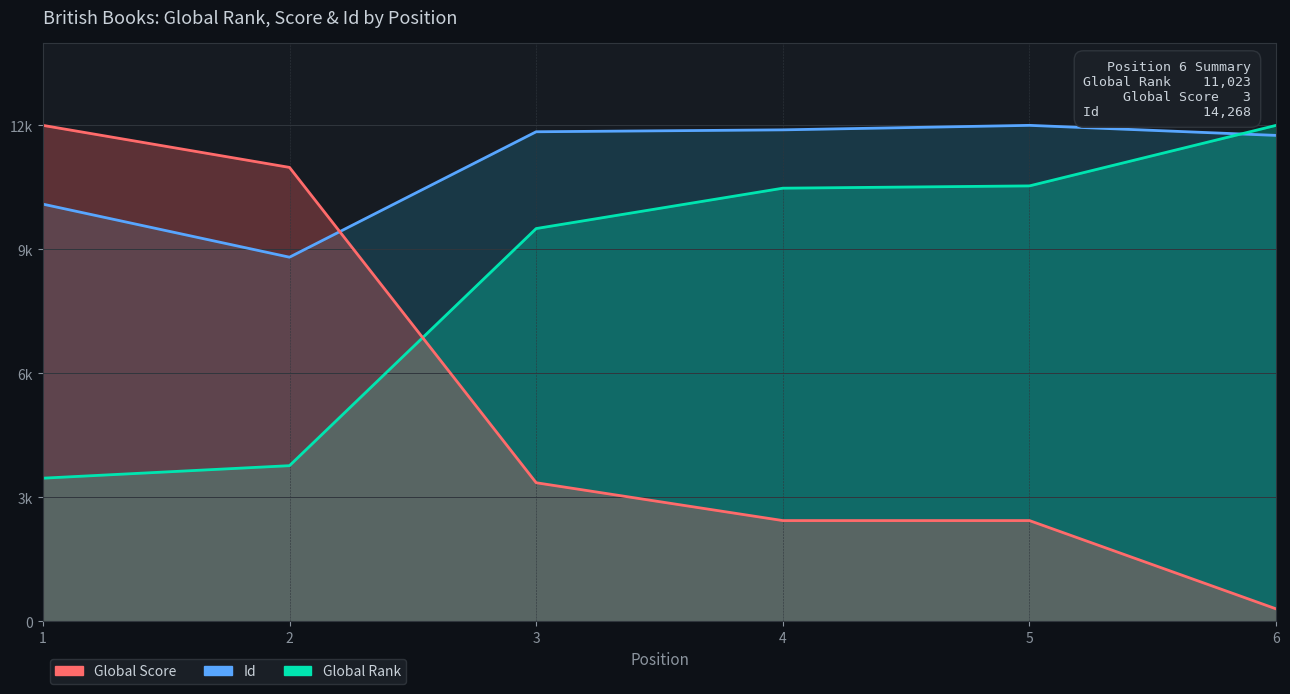

List the series in order of their overall mean, lowest first.

Global Score, Global Rank, Id